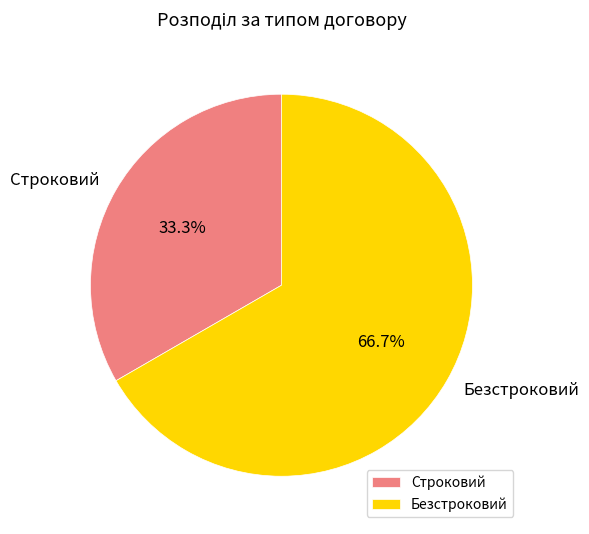

To the nearest percent, what is the difference between the Строковий and Безстроковий slice percentages?

33%